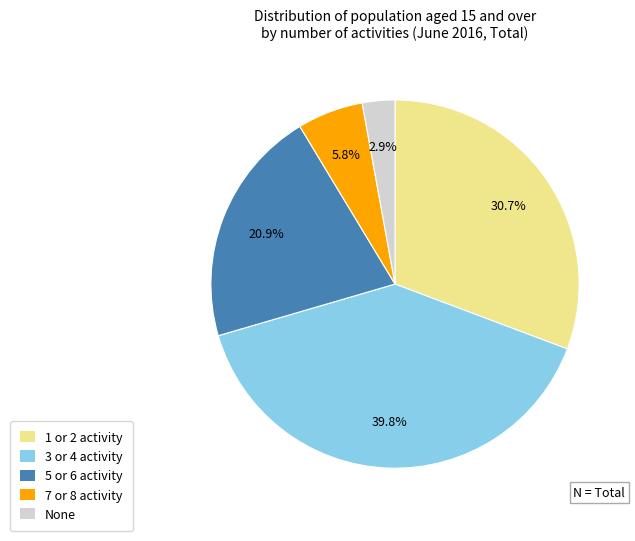

How many segments does this pie chart have?

5